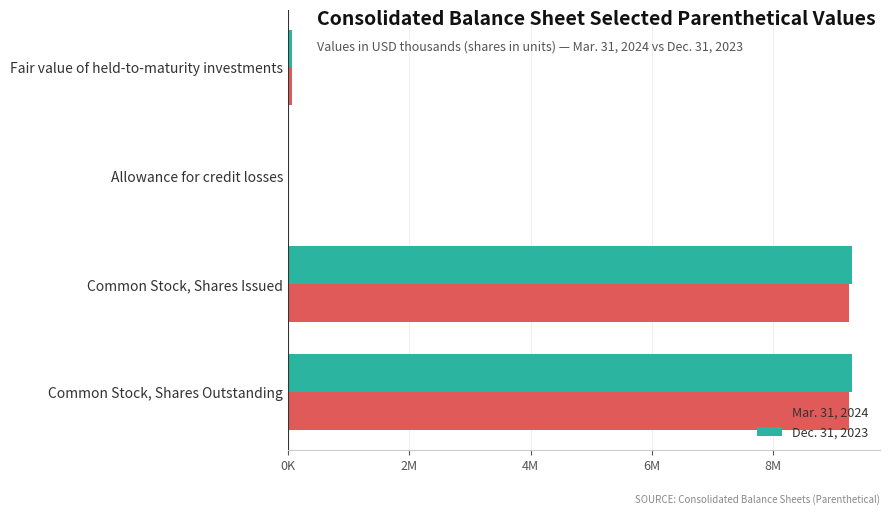

What are all the series names shown in the legend?

Mar. 31, 2024, Dec. 31, 2023